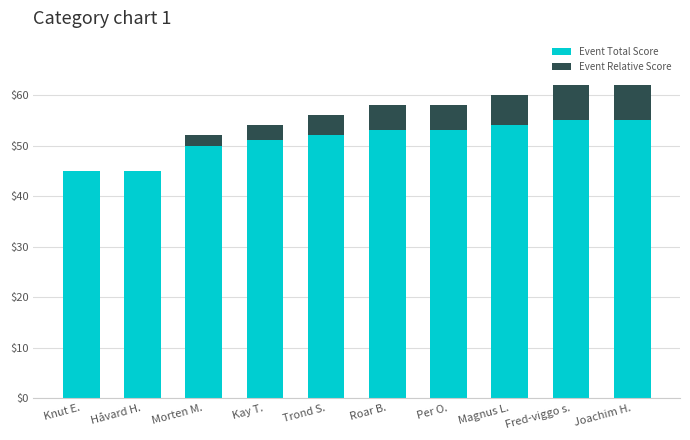

What is the total value across all series at Per O.?

58